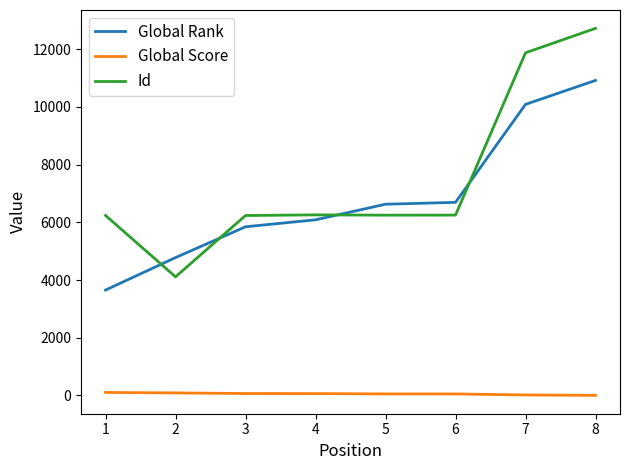

List the series in order of their peak value, highest first.

Id, Global Rank, Global Score